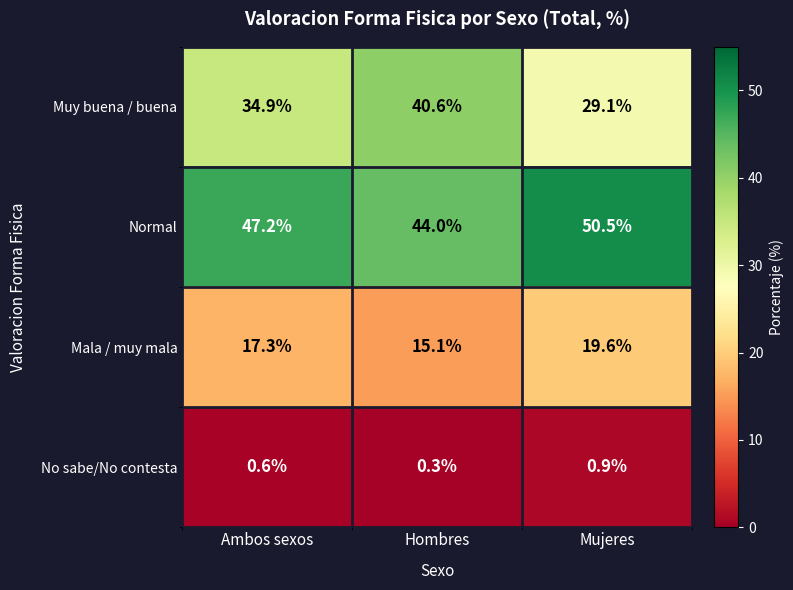

The Normal series shows 44.0 at Hombres. True or false?

True